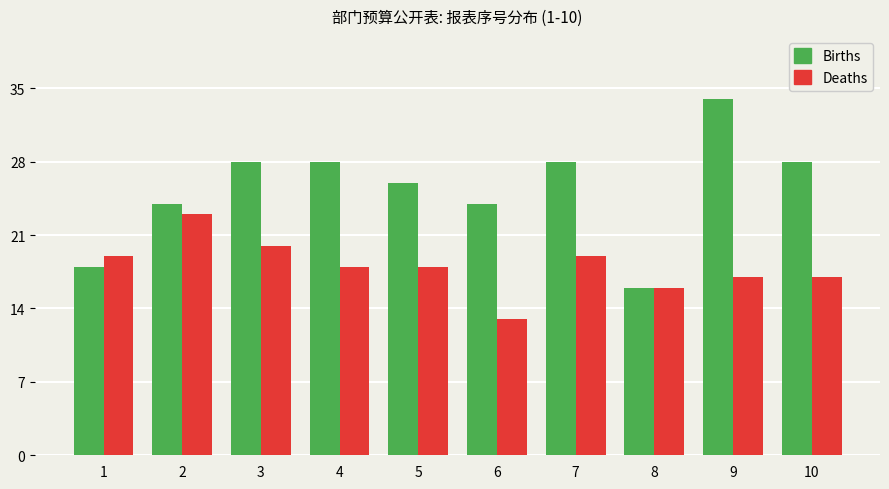

What is the value of the Deaths bar at the 1st from the left?

19